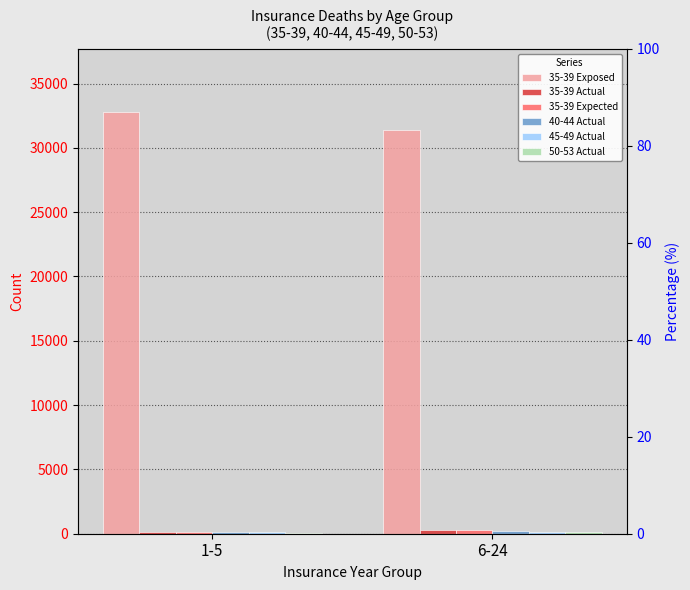

At which category is the sum across all series the highest?

1-5